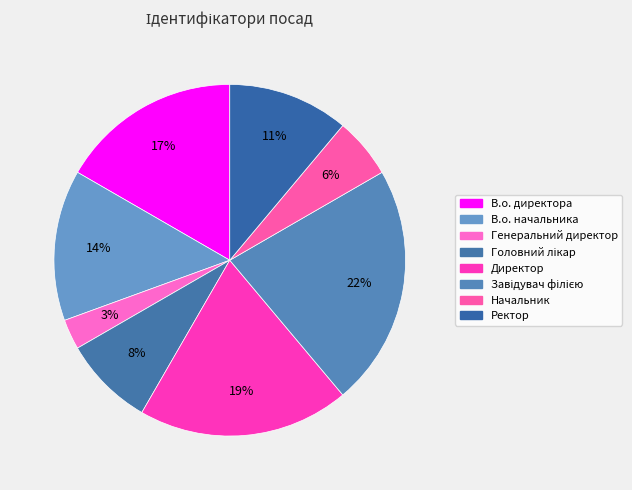

The Генеральний директор slice represents 3% of the pie. True or false?

True